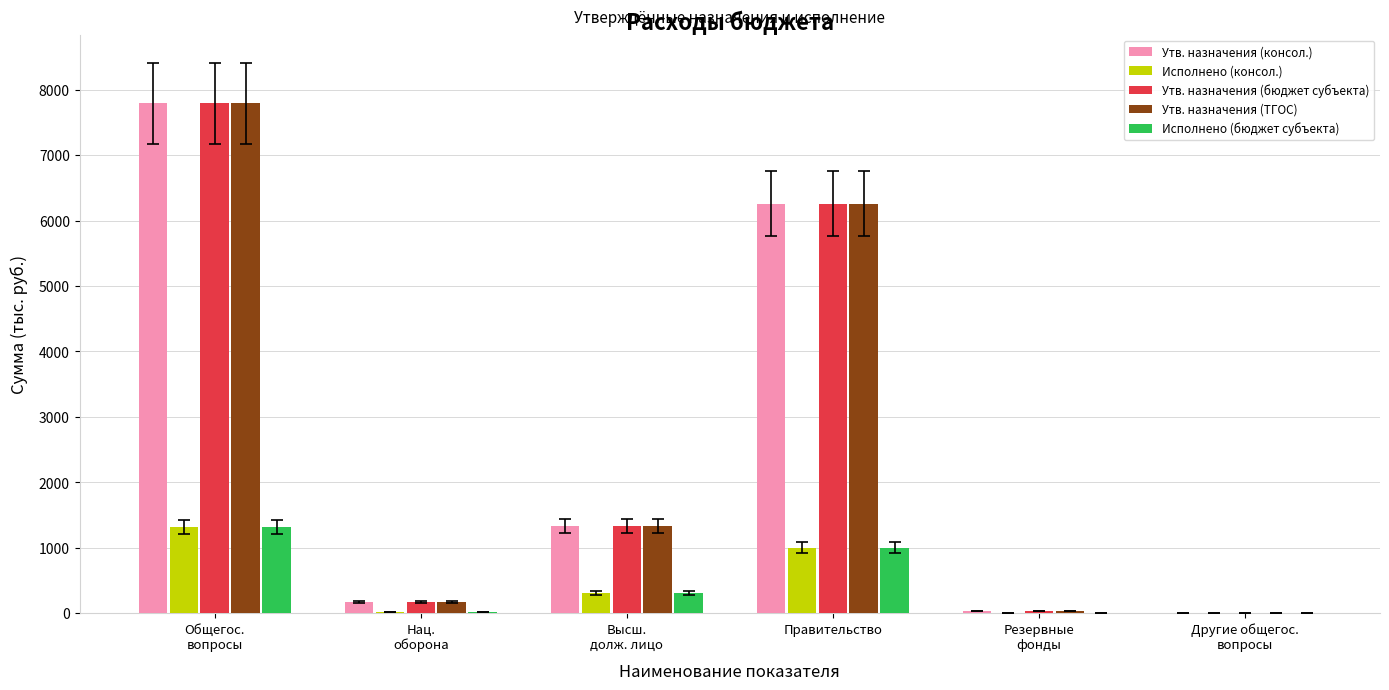

The value of Исполнено (бюджет субъекта) at Правительство is 229.7. True or false?

False